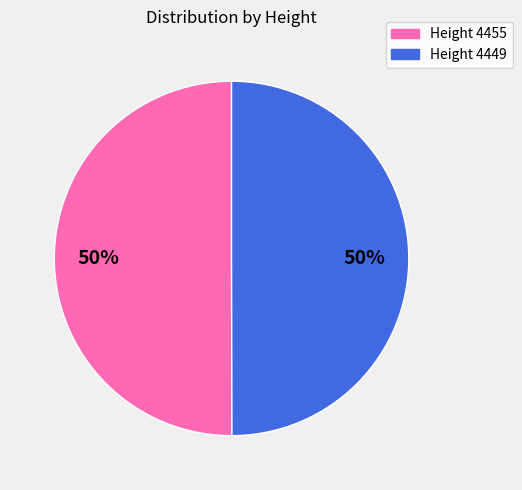

How many slices are in this pie chart?

2